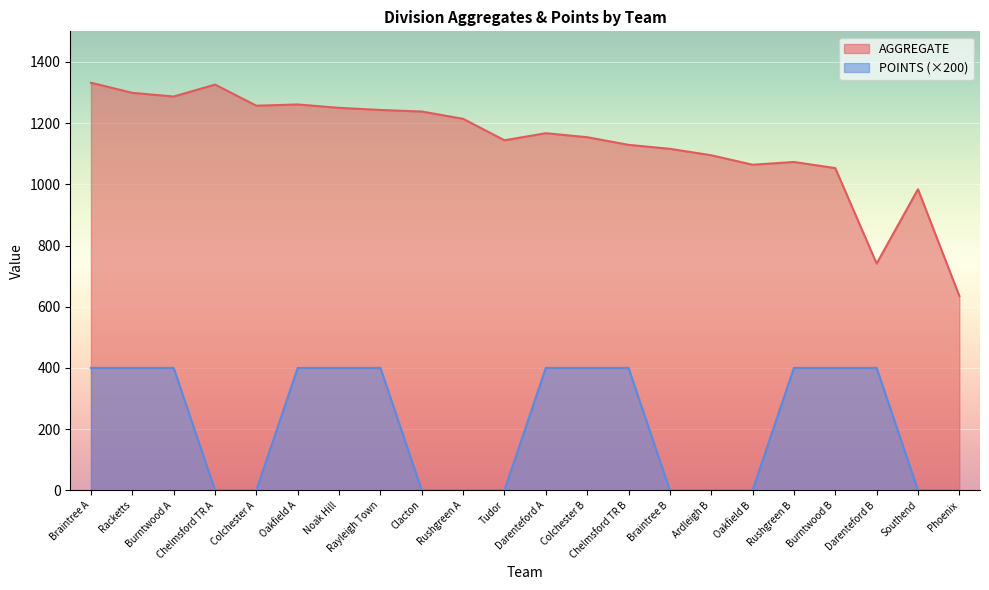

Rank the series by their maximum value, from lowest to highest.

POINTS (×200), AGGREGATE